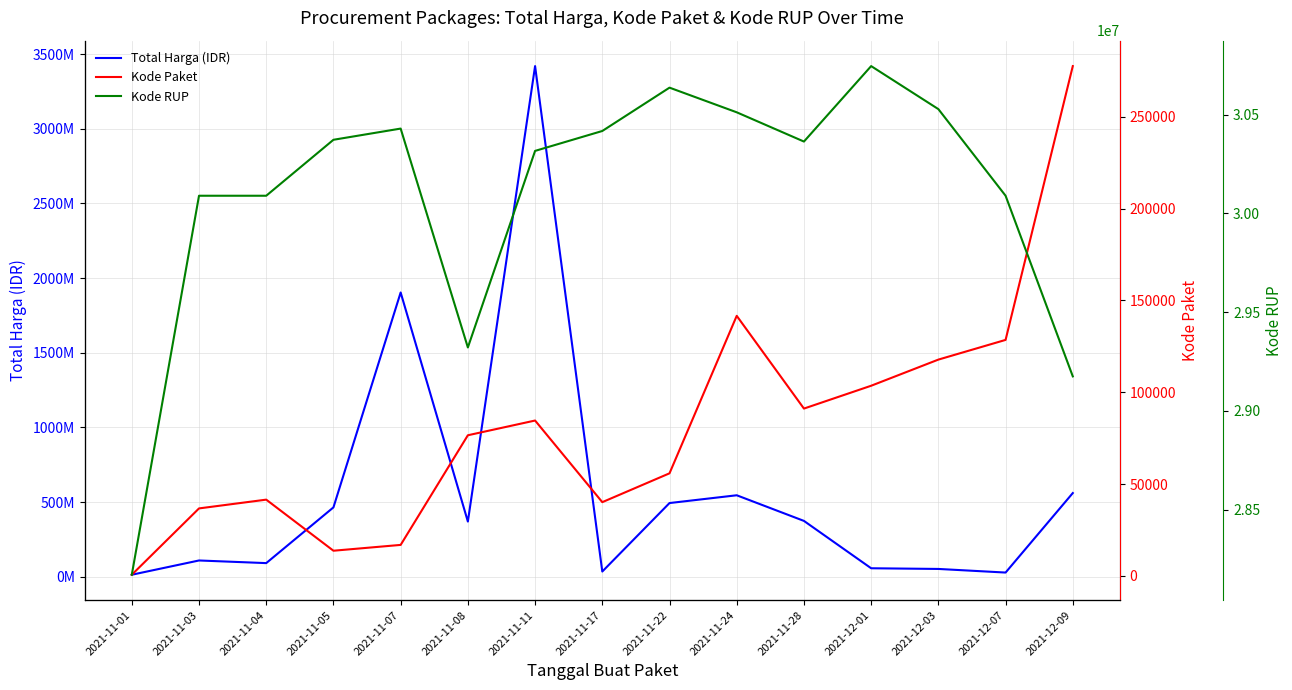

Count the number of categories in the chart.

15